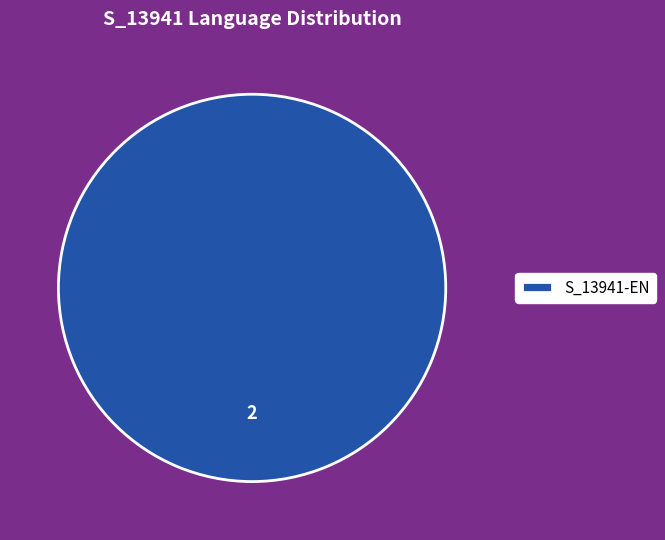

Is it true that S_13941-EN is 100% of the pie?

True